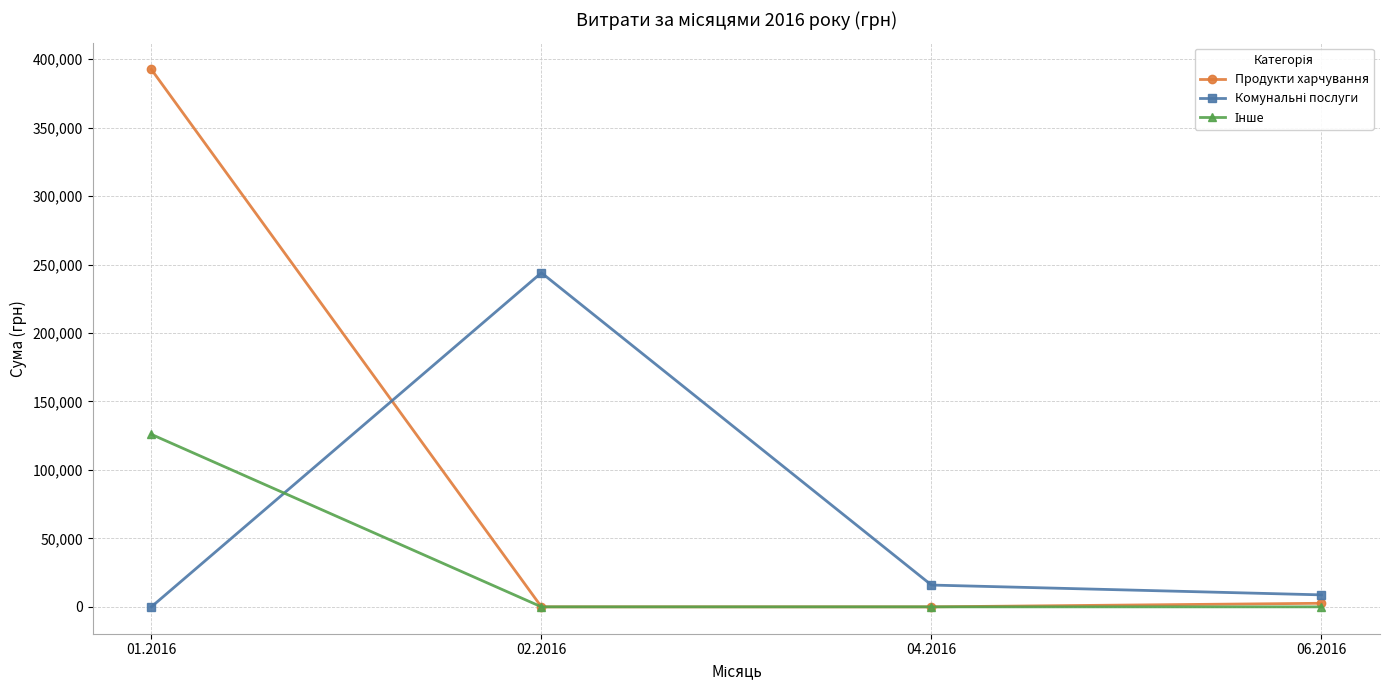

At which category is the sum across all series the highest?

01.2016